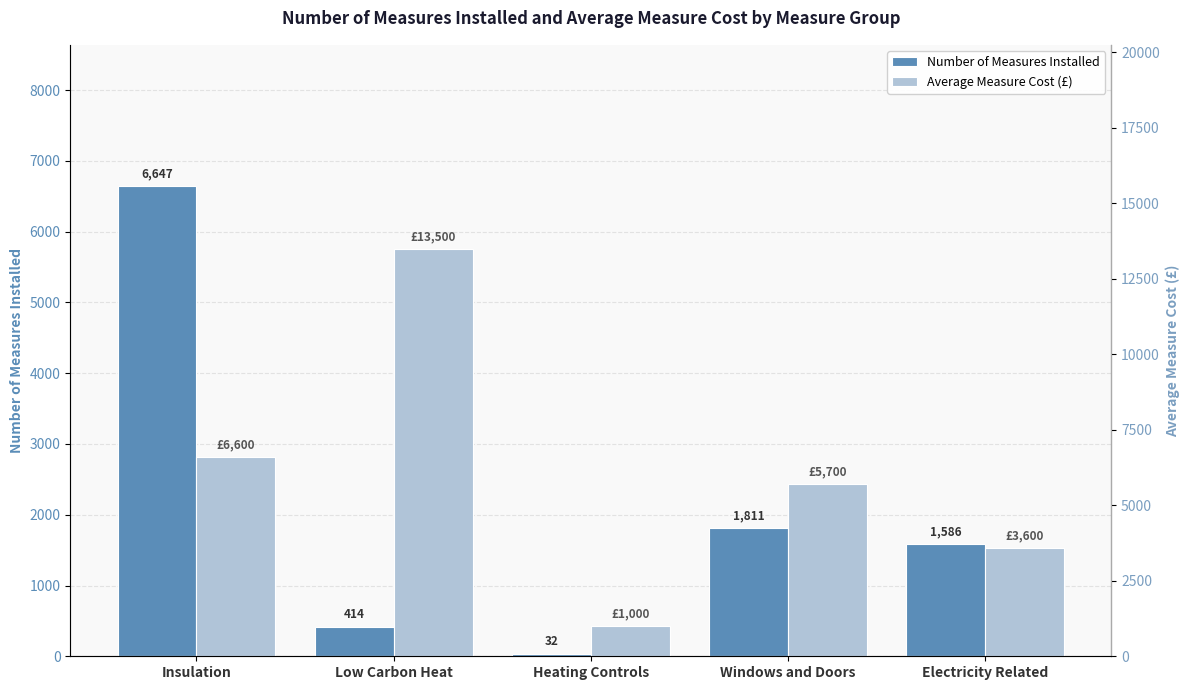

What is the approximate value of Number of Measures Installed at Insulation, to the nearest 50?

6650